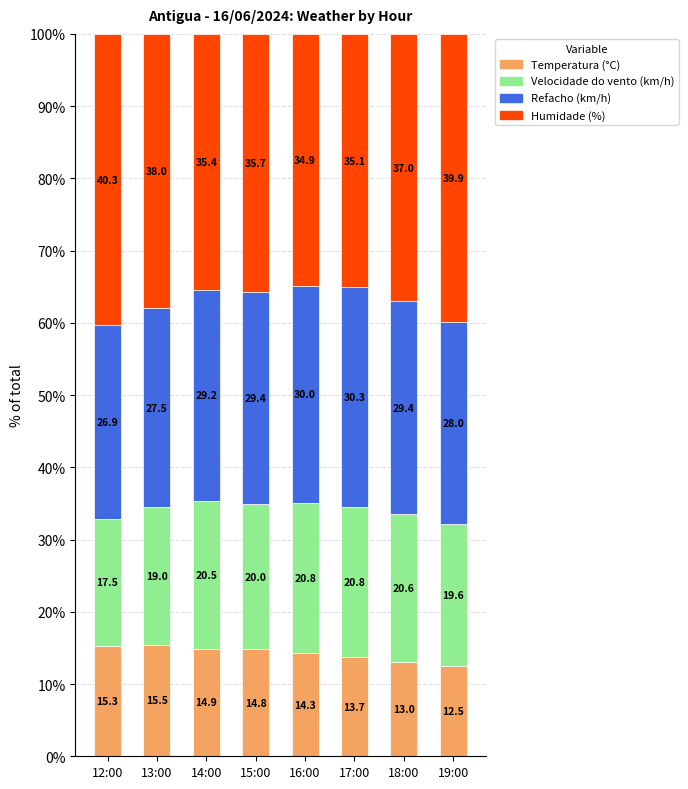

Rank the categories by Temperatura (°C) value from lowest to highest.

19:00, 18:00, 17:00, 16:00, 15:00, 14:00, 12:00, 13:00